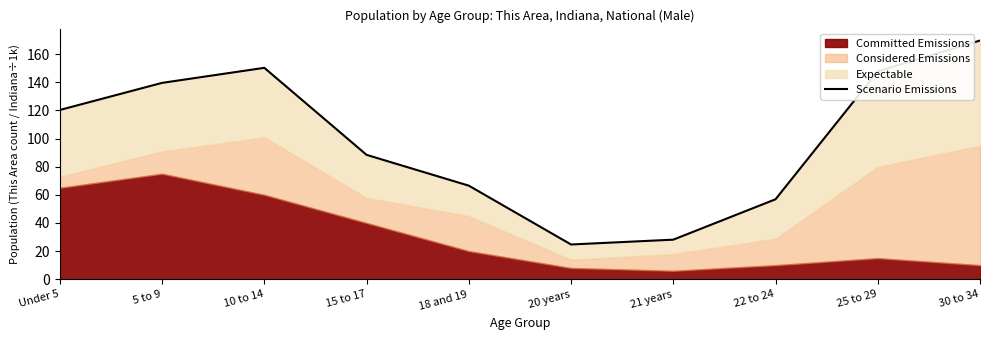

Reading left to right, what are all the values shown in this chart?

120.3	139.6	150.3	88.4	66.5	24.7	28.1	56.9	147.9	169.7